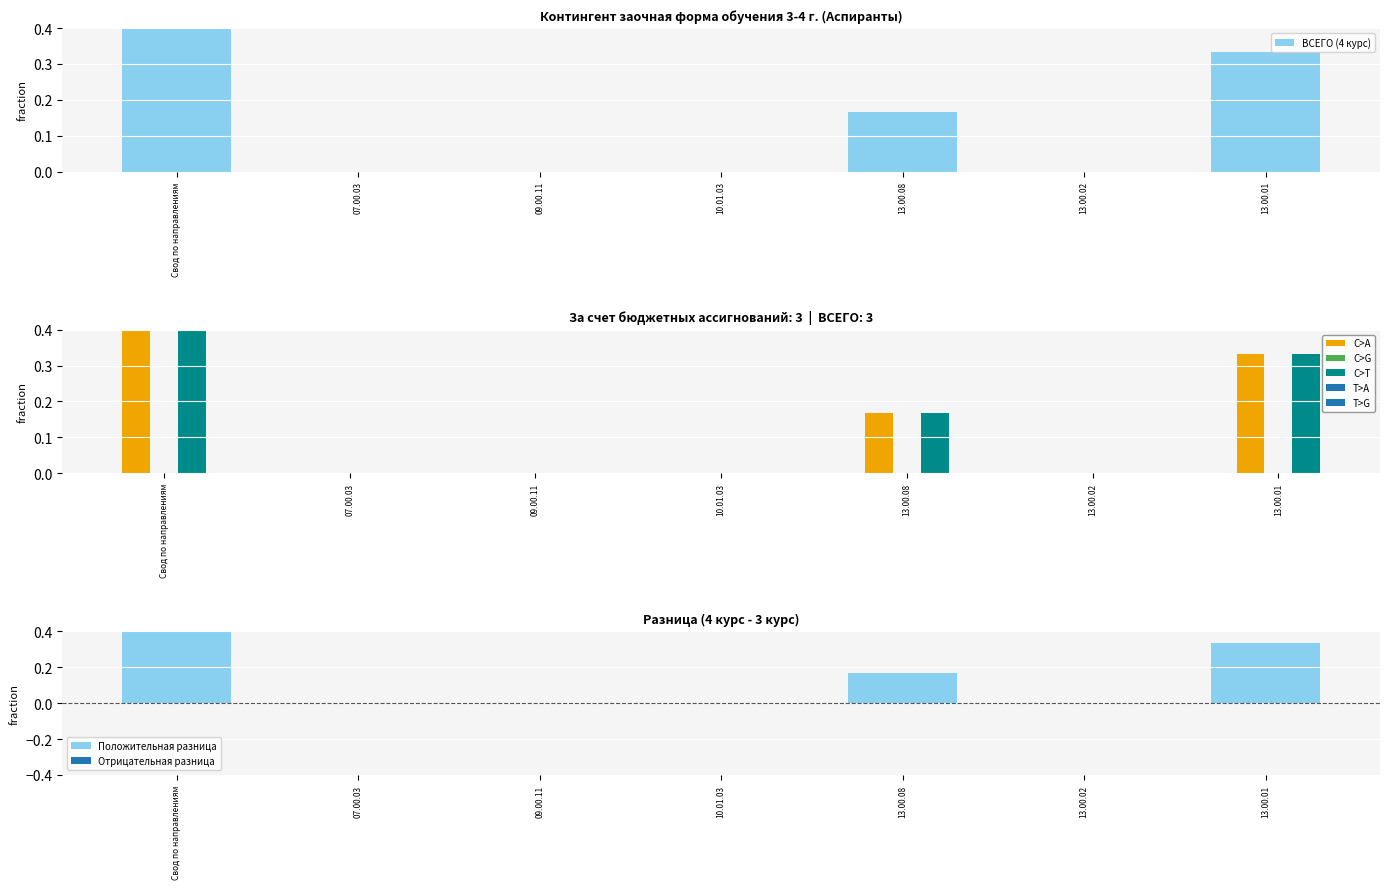

Reading left to right, extract all data points from this chart.

ВСЕГО (4 курс): Свод по направлениям=0.5	07.00.03=0.0	09.00.11=0.0	10.01.03=0.0	13.00.08=0.2	13.00.02=0.0	13.00.01=0.3
C>A: Свод по направлениям=0.5	07.00.03=0.0	09.00.11=0.0	10.01.03=0.0	13.00.08=0.2	13.00.02=0.0	13.00.01=0.3
C>G: Свод по направлениям=0.0	07.00.03=0.0	09.00.11=0.0	10.01.03=0.0	13.00.08=0.0	13.00.02=0.0	13.00.01=0.0
C>T: Свод по направлениям=0.5	07.00.03=0.0	09.00.11=0.0	10.01.03=0.0	13.00.08=0.2	13.00.02=0.0	13.00.01=0.3
Положительная разница: Свод по направлениям=0.5	07.00.03=0.0	09.00.11=0.0	10.01.03=0.0	13.00.08=0.2	13.00.02=0.0	13.00.01=0.3